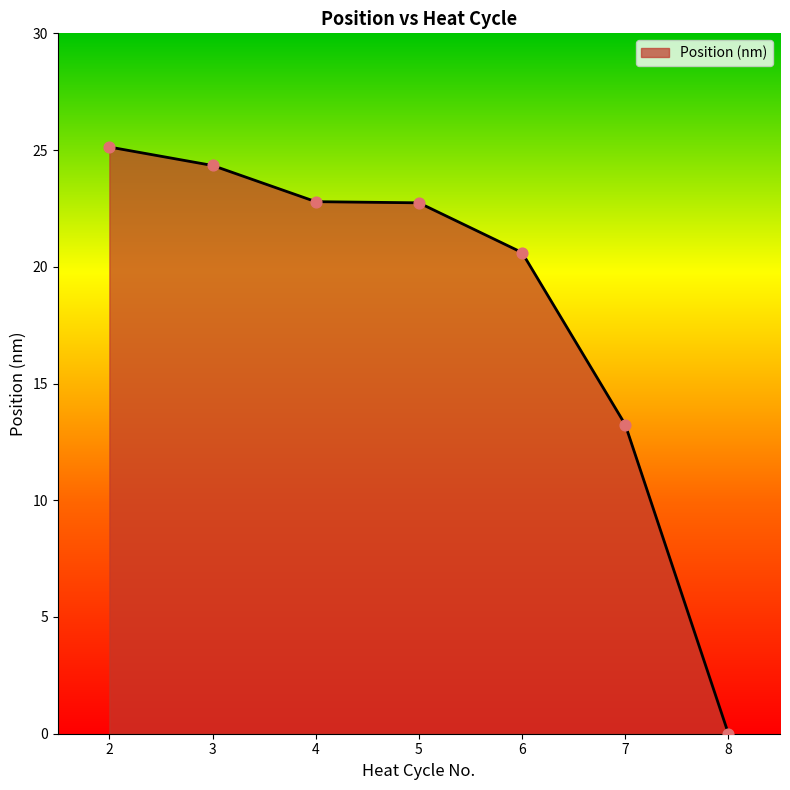

Between 8 and 3, which is larger?

3